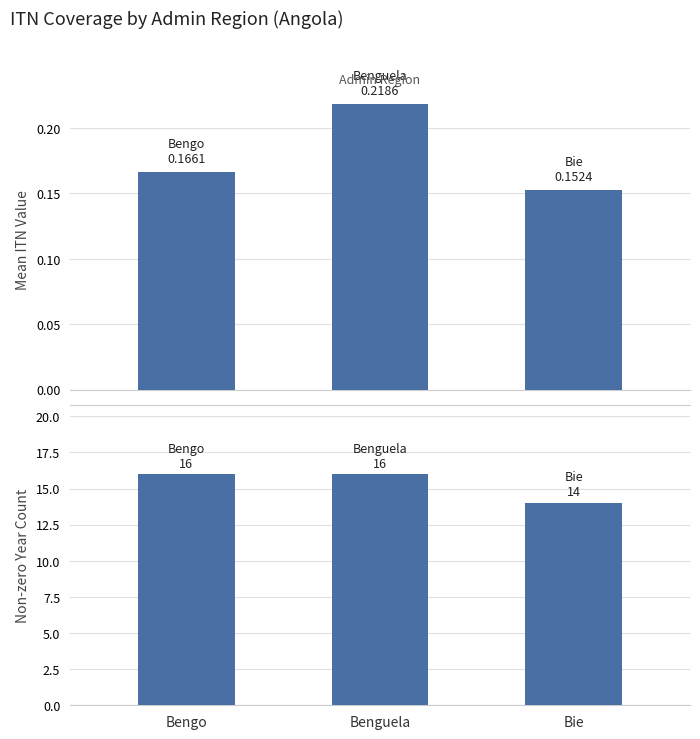

What position from the right is Bie?

1